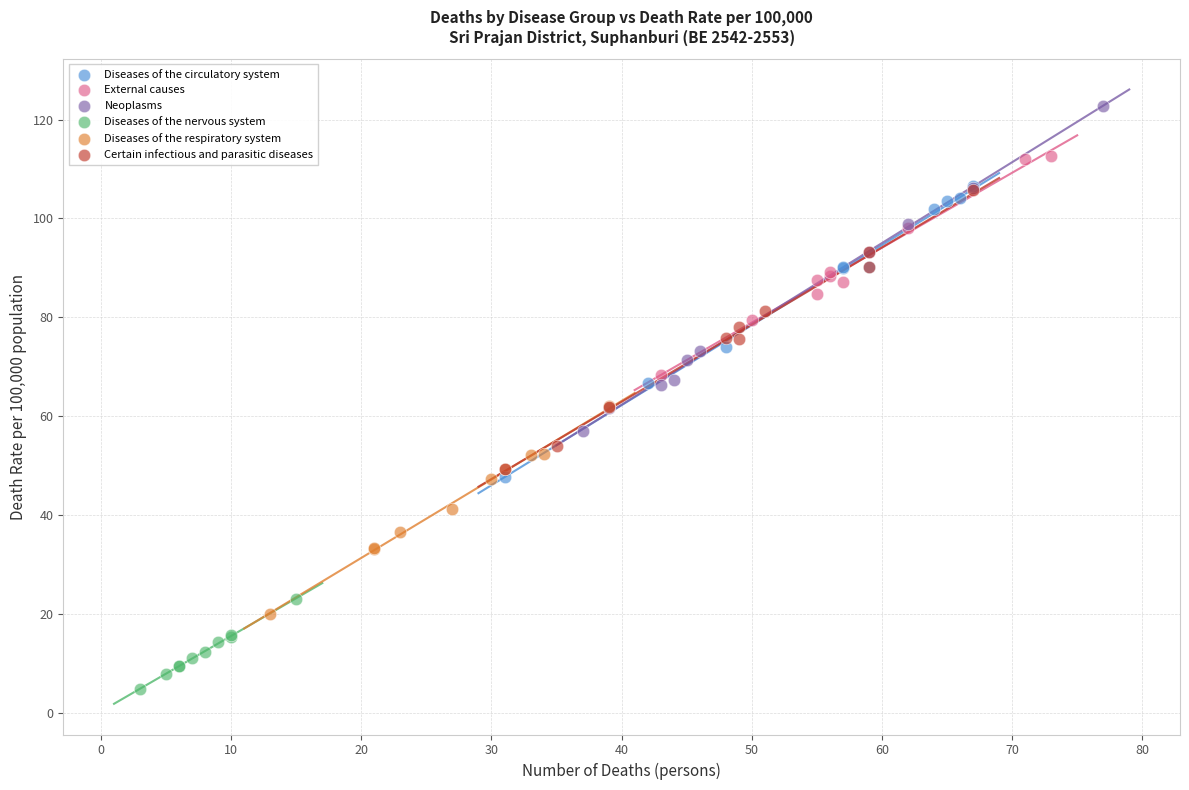

Which series has the widest spread of Y values?

Neoplasms